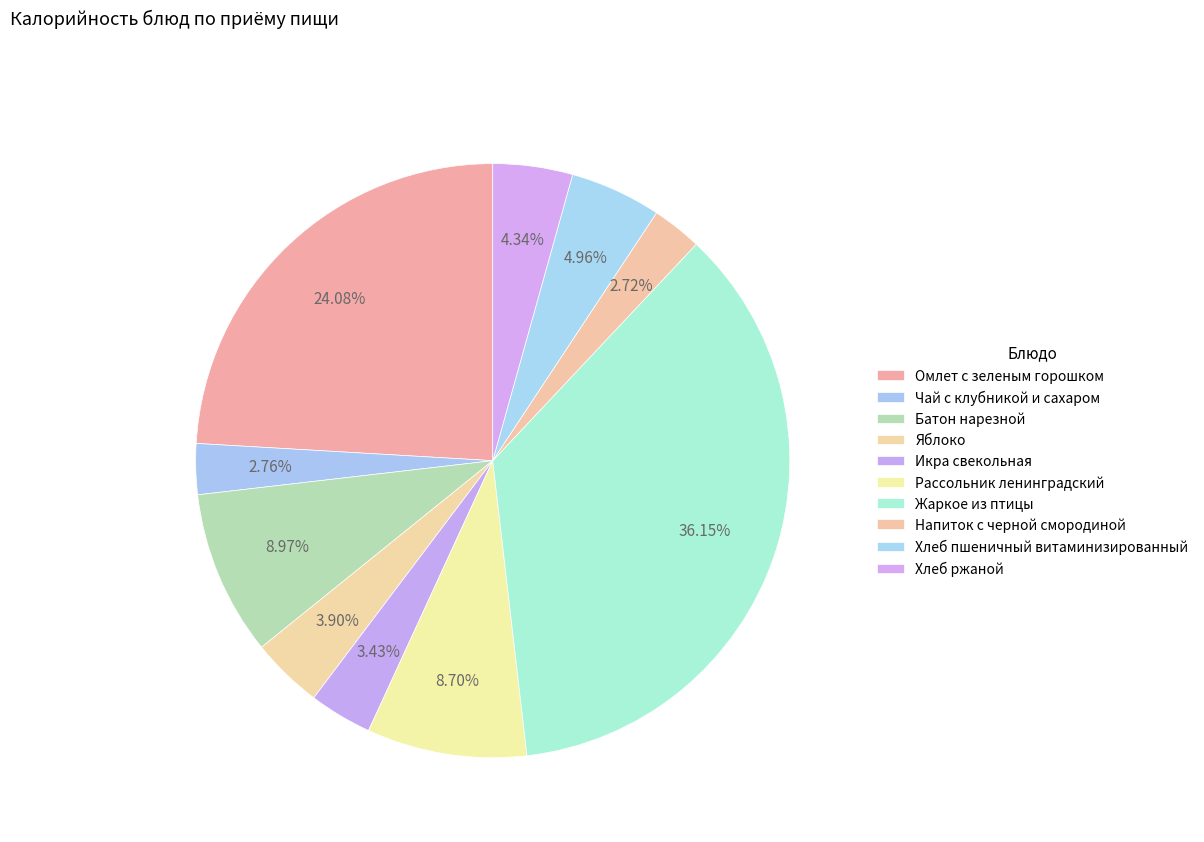

Which category has the biggest portion of the pie?

Жаркое из птицы